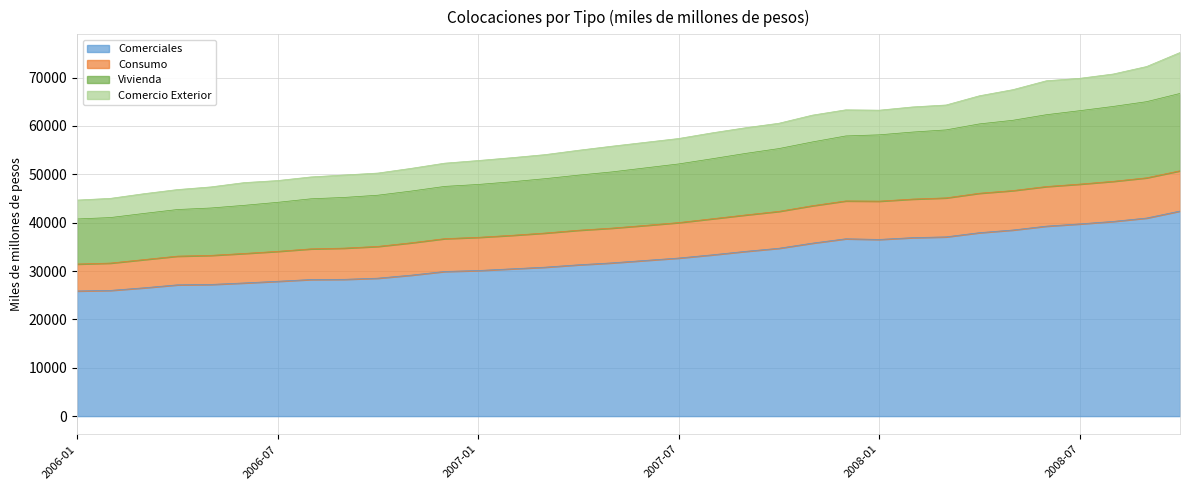

At which category does Comerciales reach its first local valley?

2008-01